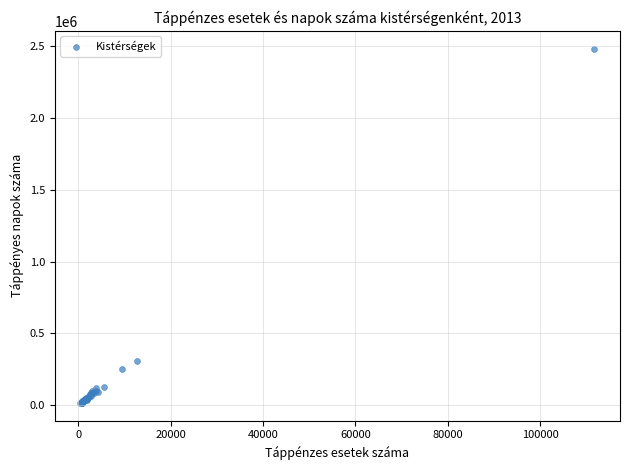

What Y value in the scatter plot is closest to 1248940?

310819